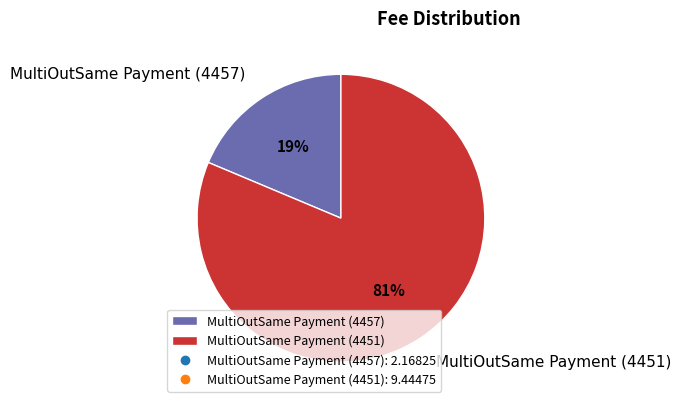

To the nearest percent, what is the combined percentage of MultiOutSame Payment (4457) and MultiOutSame Payment (4451)?

100%